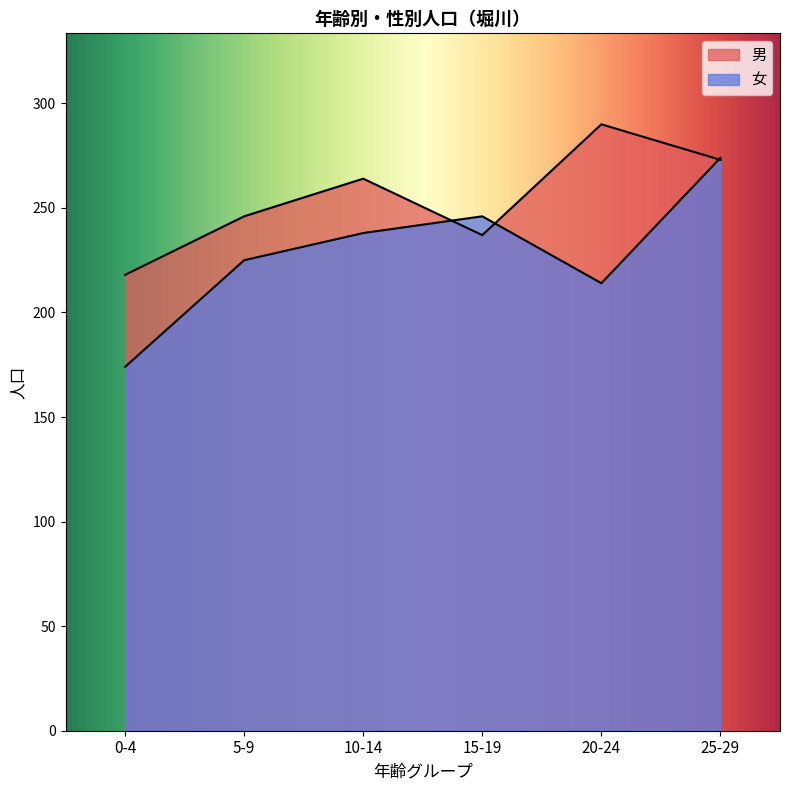

Where is the first local maximum for 男?

10-14